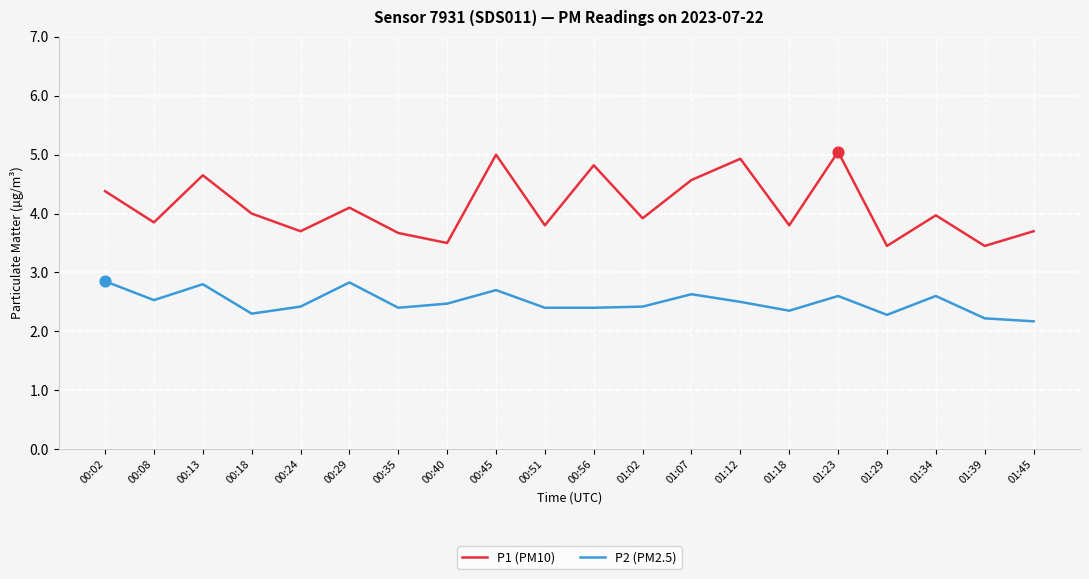

Is the value of P1 (PM10) at 01:07 greater than the value of P2 (PM2.5) at 01:45?

Yes